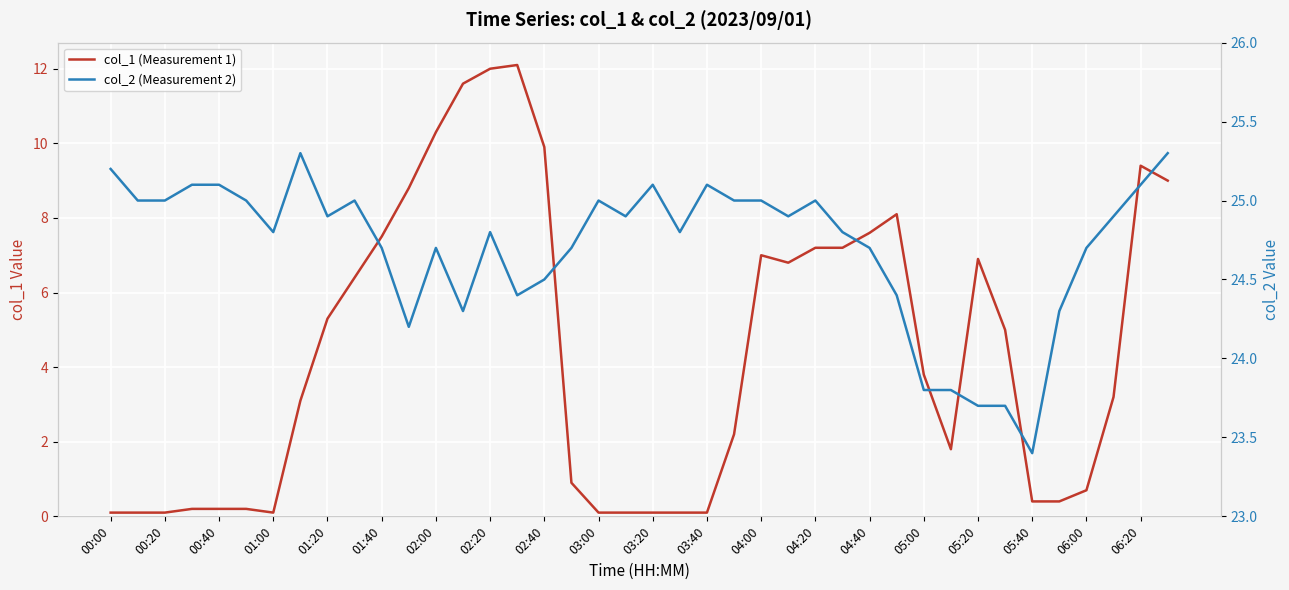

What is the average value of the col_2 (Measurement 2) series?

24.7